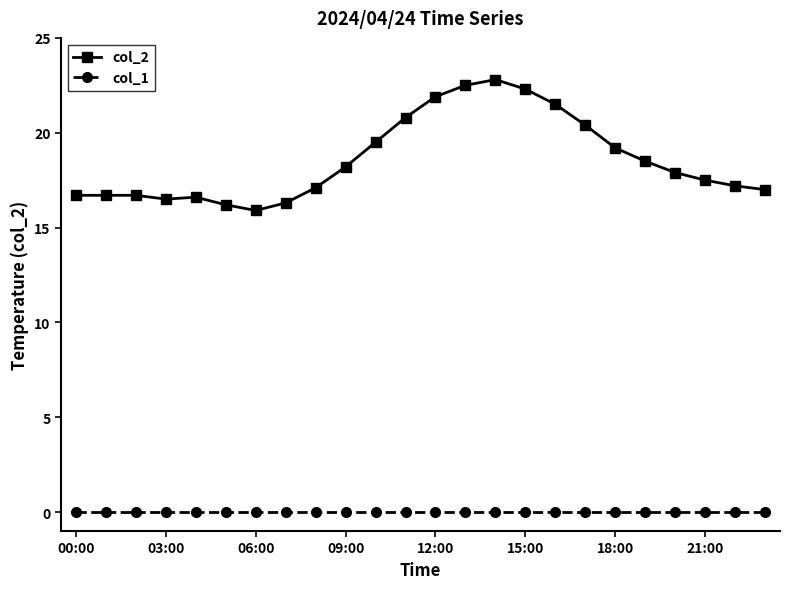

Which series has the largest range (max minus min)?

col_2